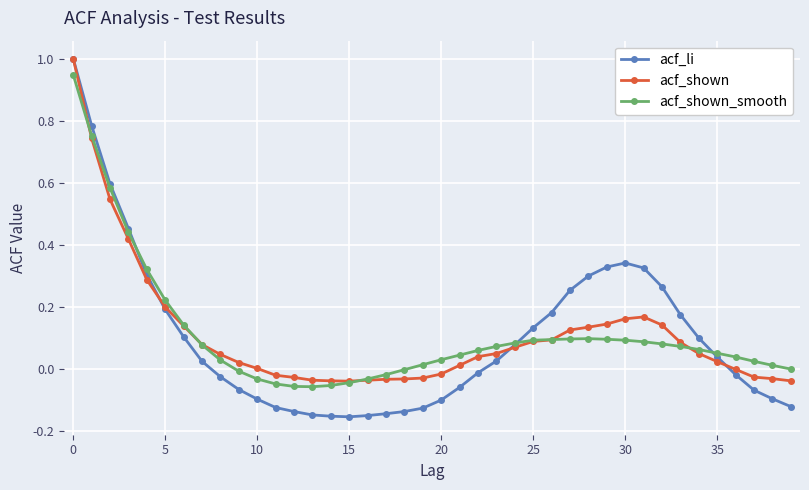

True or false: acf_shown_smooth has more than 0 interior local peaks.

True